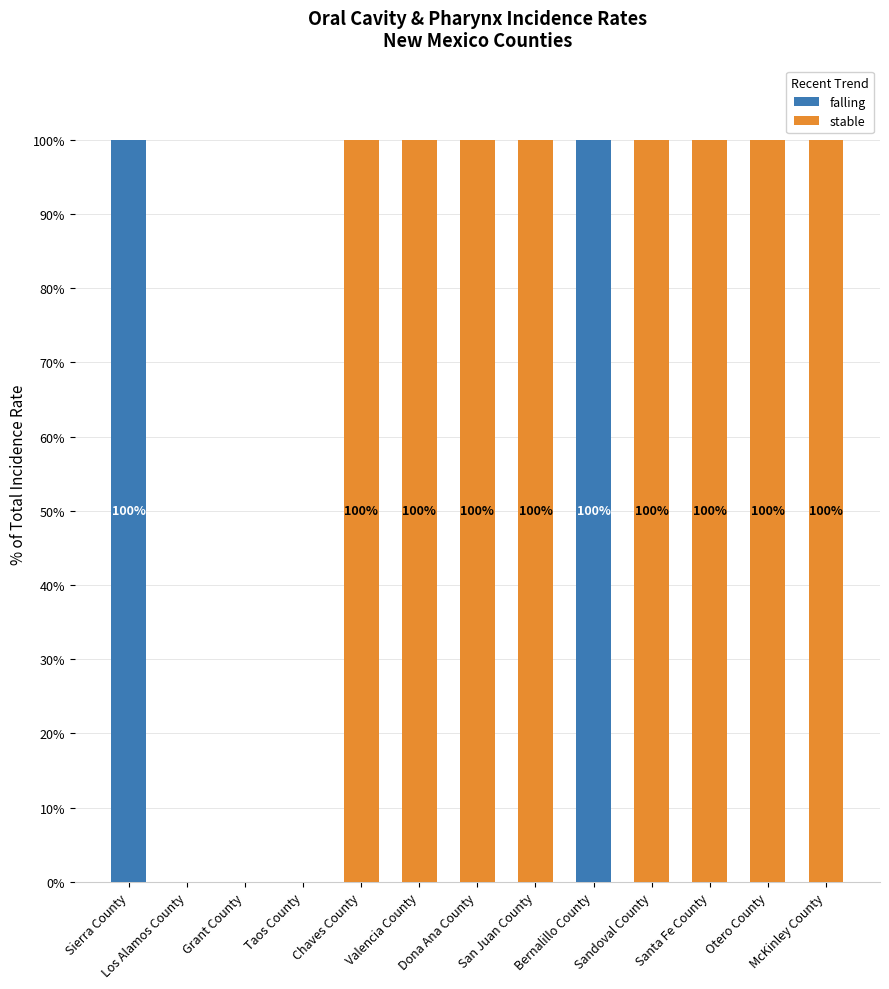

What is the average value of the falling series?

15